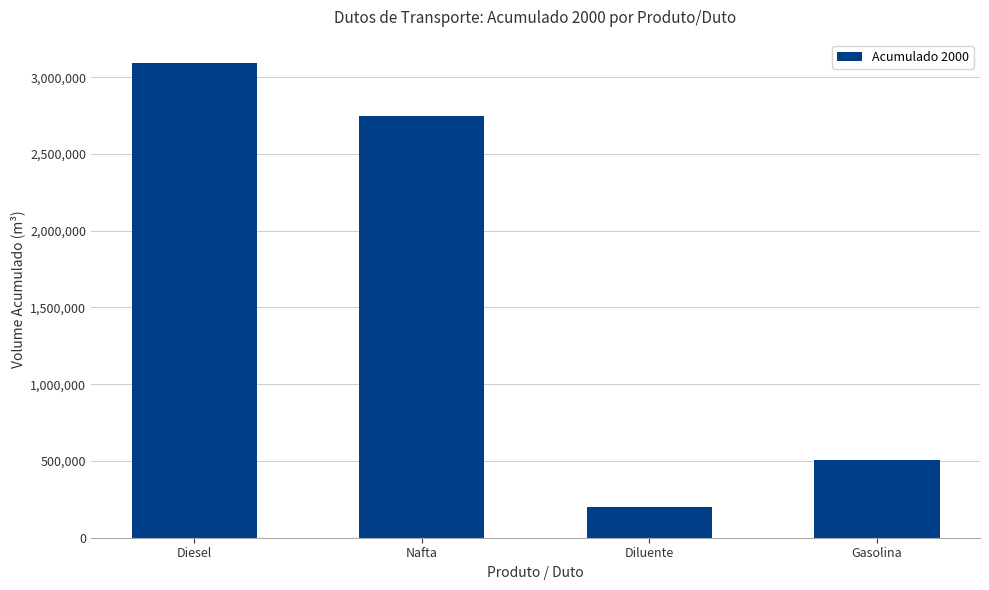

What is the approximate value at Gasolina, to the nearest 100?

509400